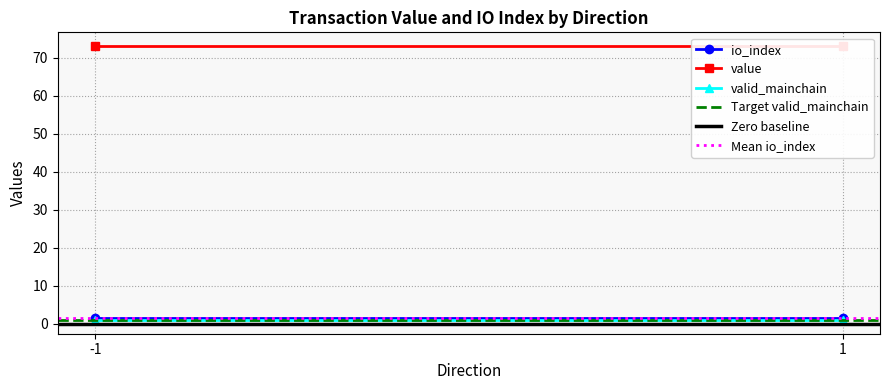

What value does the Mean io_index series have at 1?

1.5